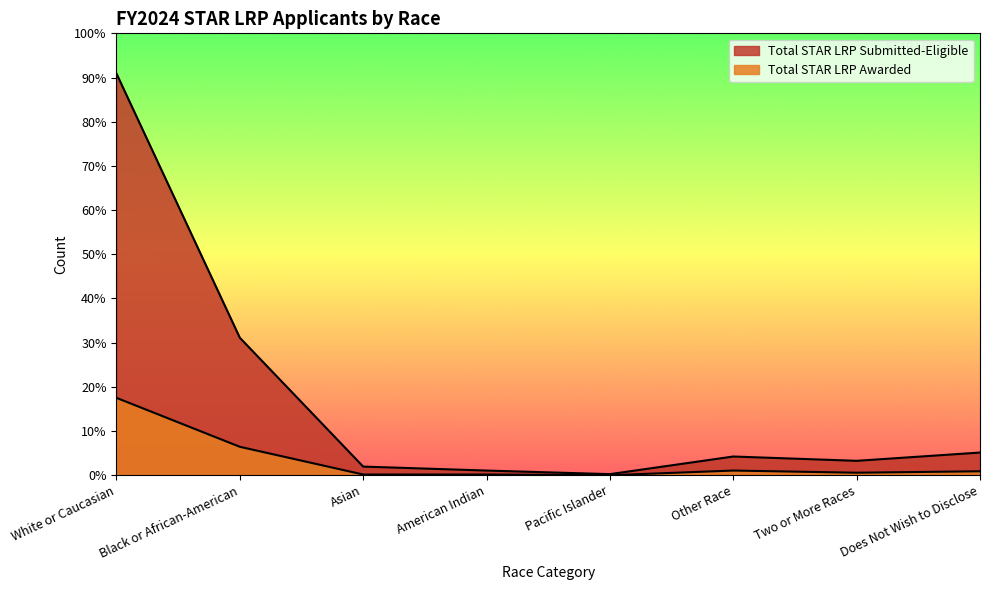

How many values in the Total STAR LRP Submitted-Eligible series are below 52?

4